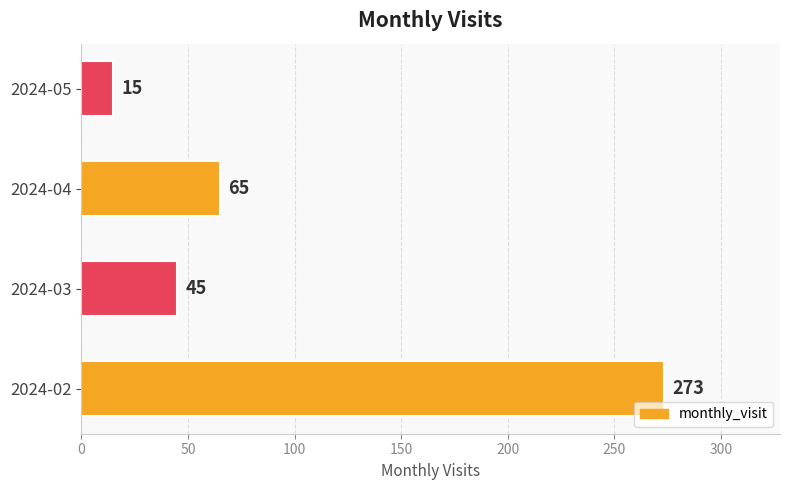

True or false: the data shows 470 at 2024-02.

False